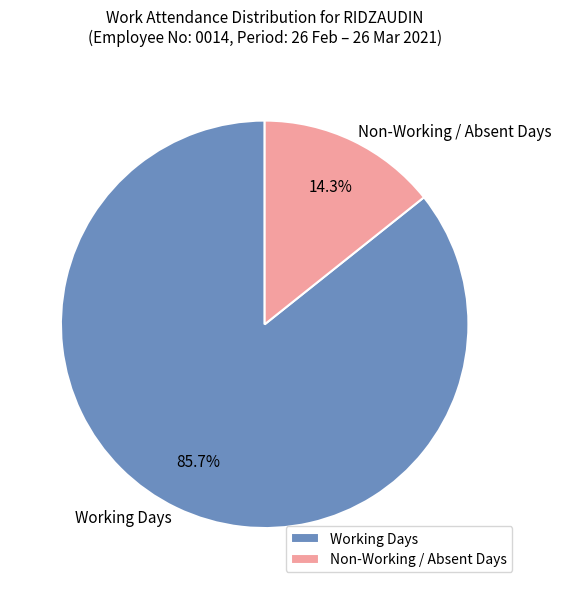

Is there a majority slice in this chart?

Yes